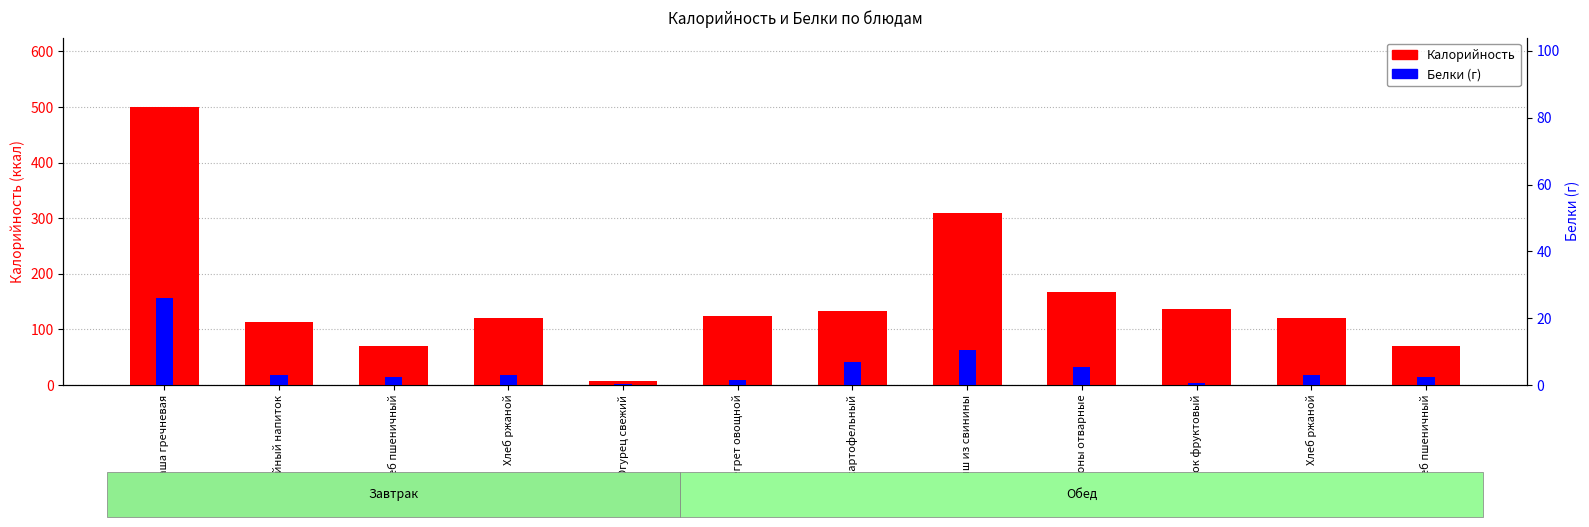

Are the bars grouped side by side (vs. stacked)?

Yes